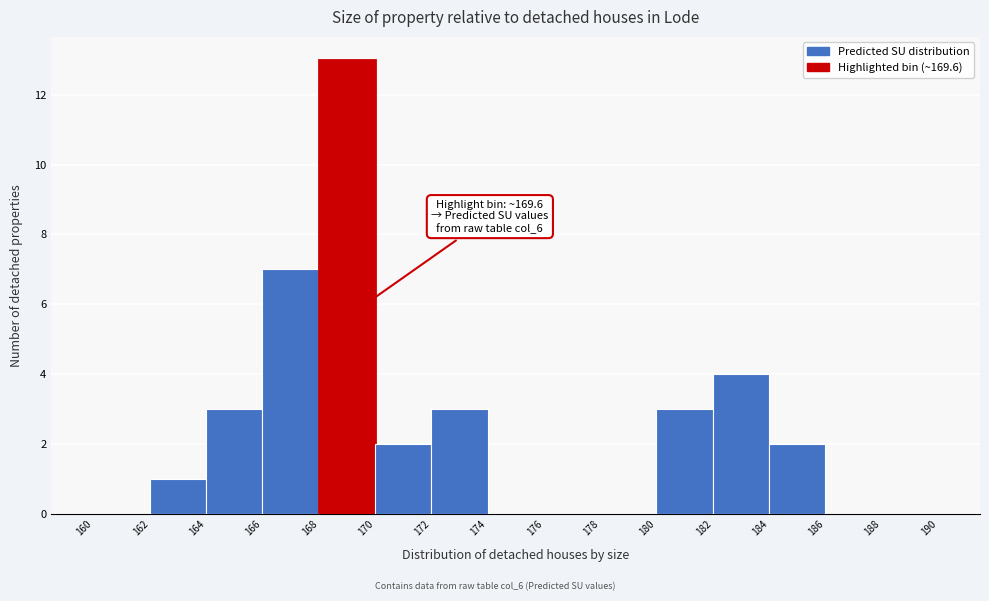

Over which range of the x-axis is the bar tallest?

168 to 170